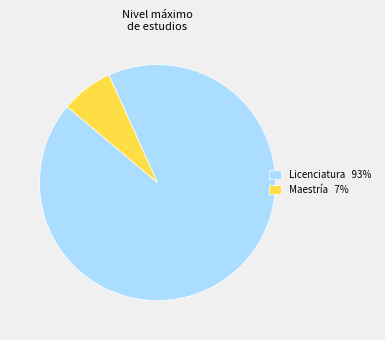

Is it true that Licenciatura is 99% of the pie?

False